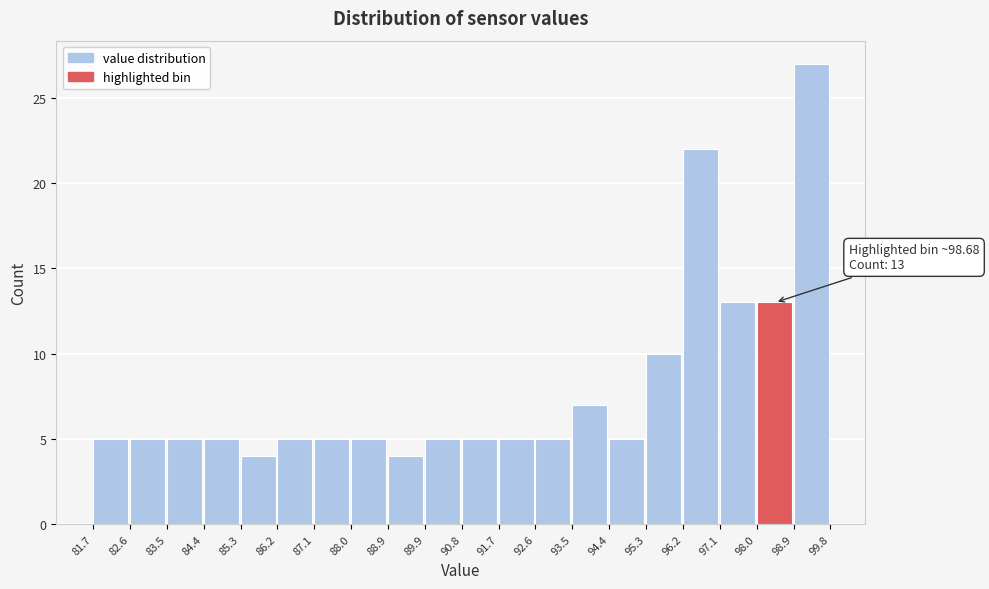

Which range on the x-axis has the tallest bar?

98.9 to 99.8